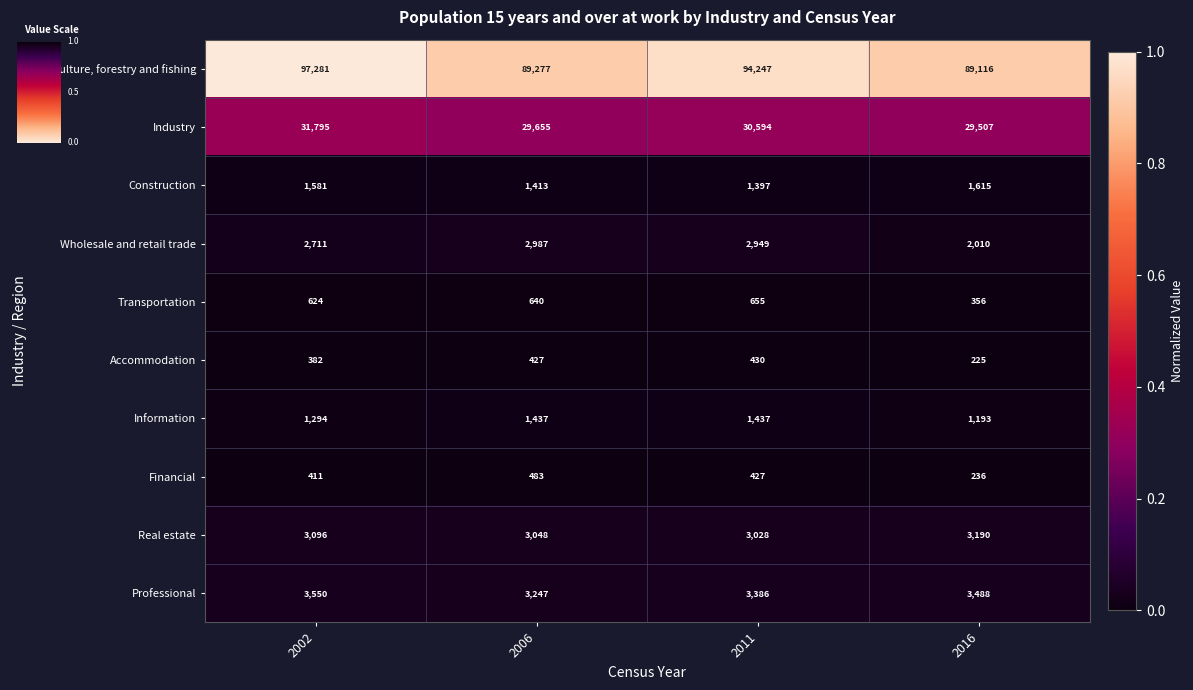

At which label is Professional closest to 3398?

2011